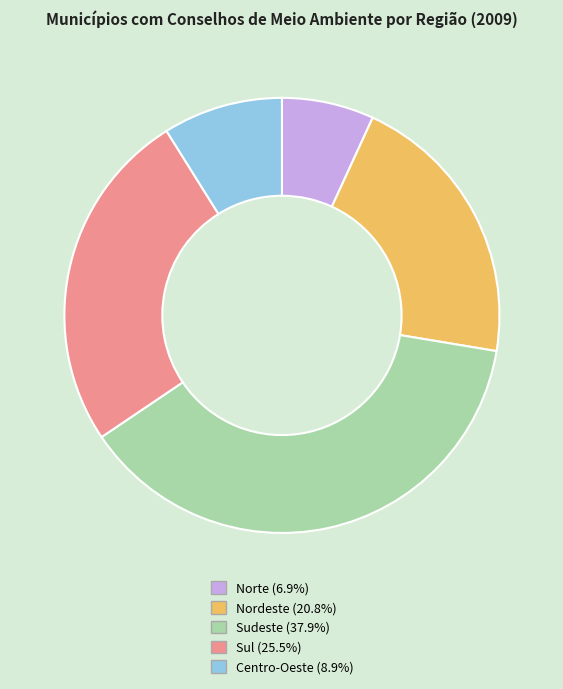

Combined, do Nordeste and Centro-Oeste account for over 50%?

No